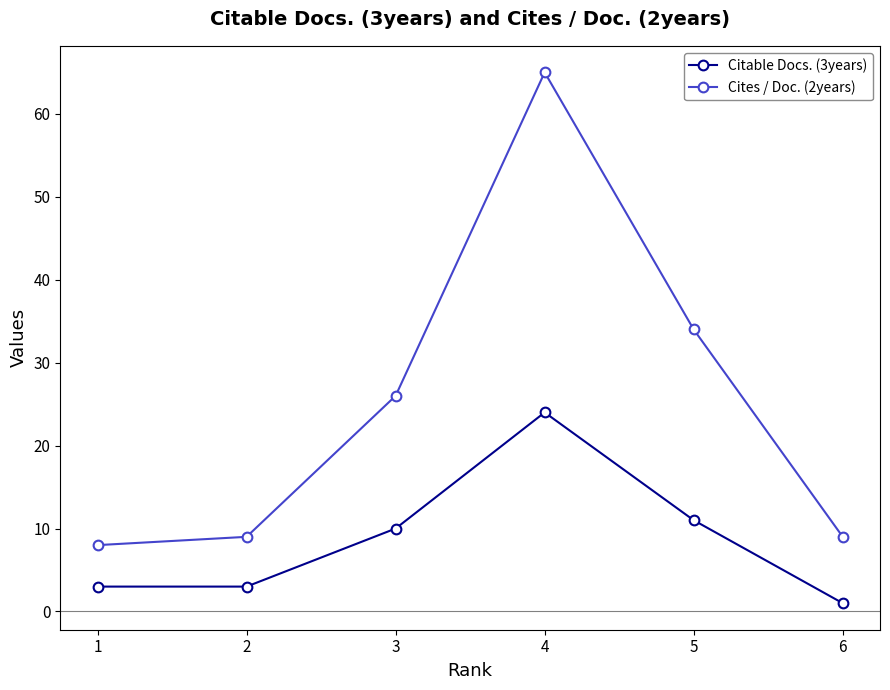

Is this an area chart (filled region under the line)?

No